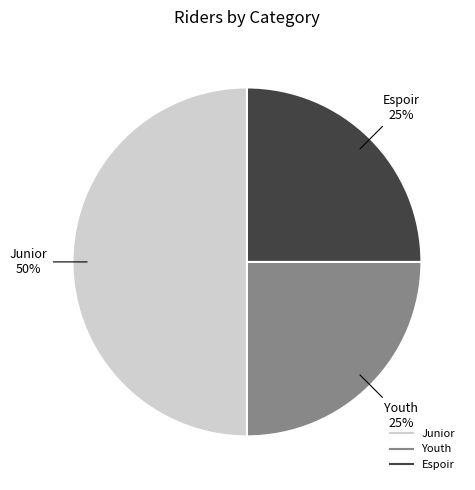

Which category has the biggest portion of the pie?

Junior